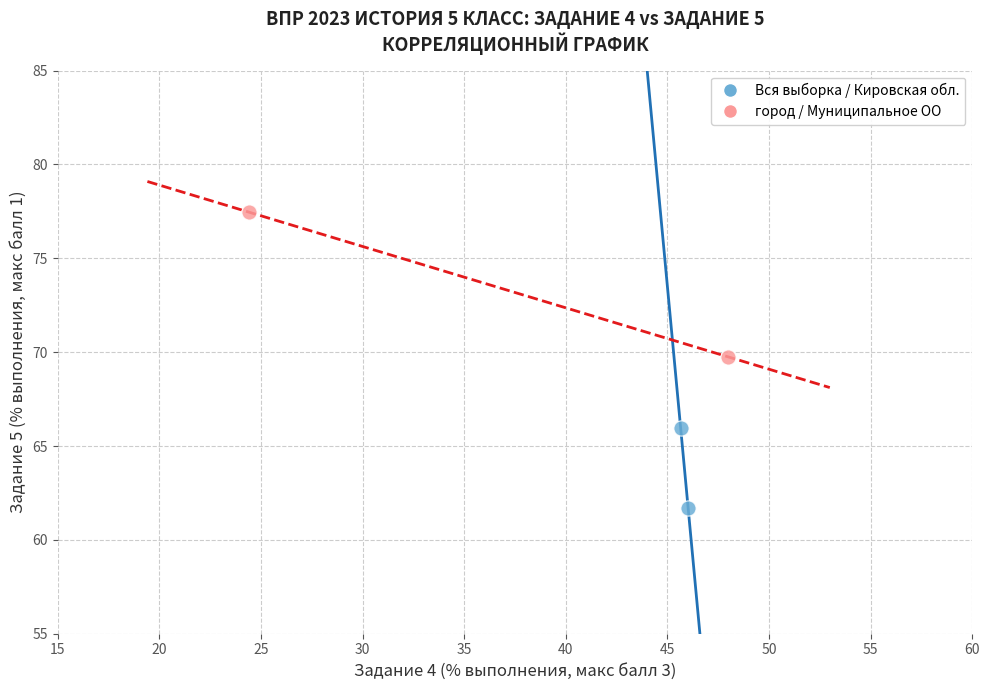

Which series reaches the minimum Y coordinate?

Вся выборка / Кировская обл.